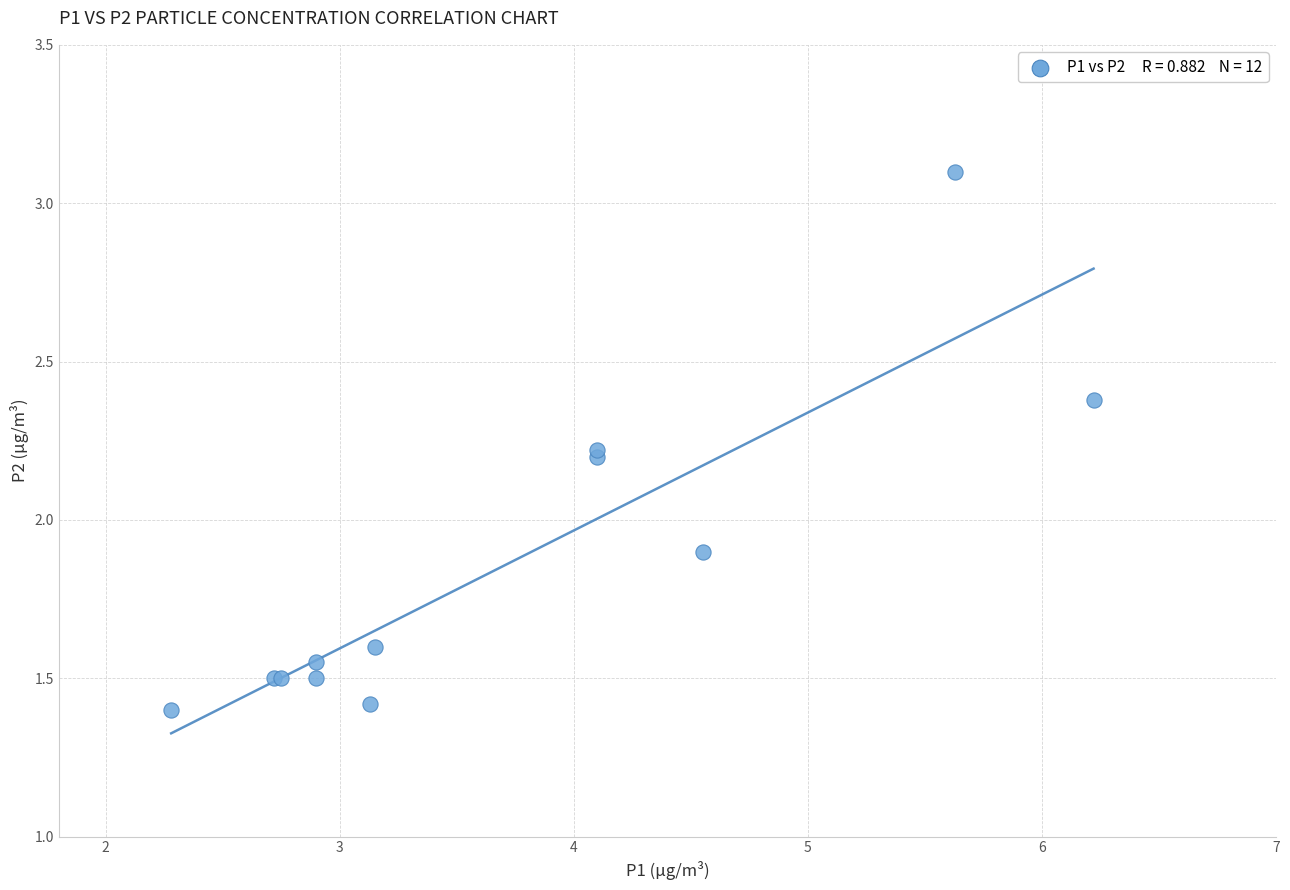

What Y value in the scatter plot is closest to 2?

1.9